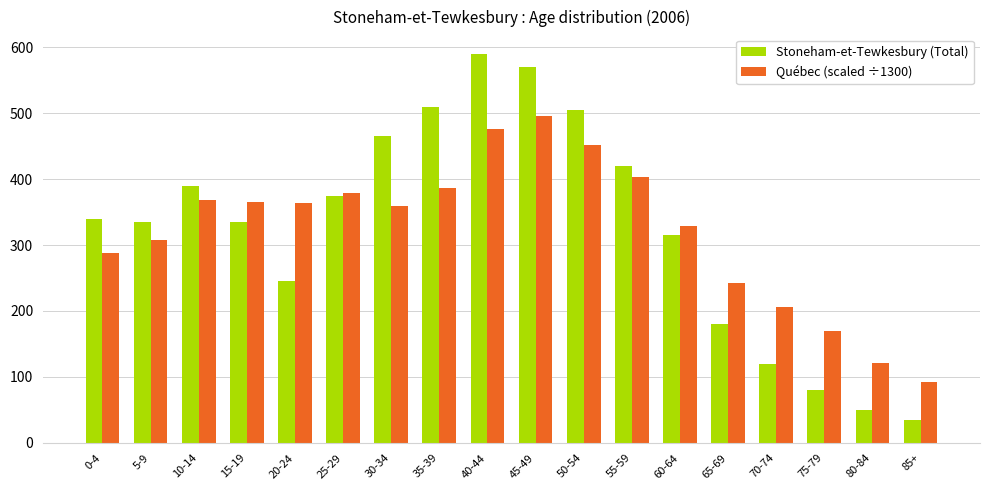

Which label corresponds to the largest value in the chart?

40-44